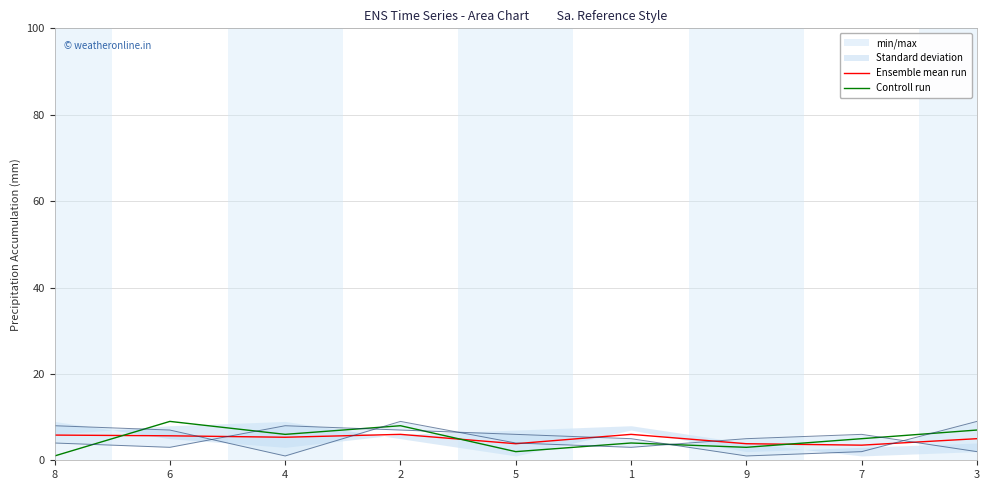

Which series has the largest total across all categories?

Ensemble mean run